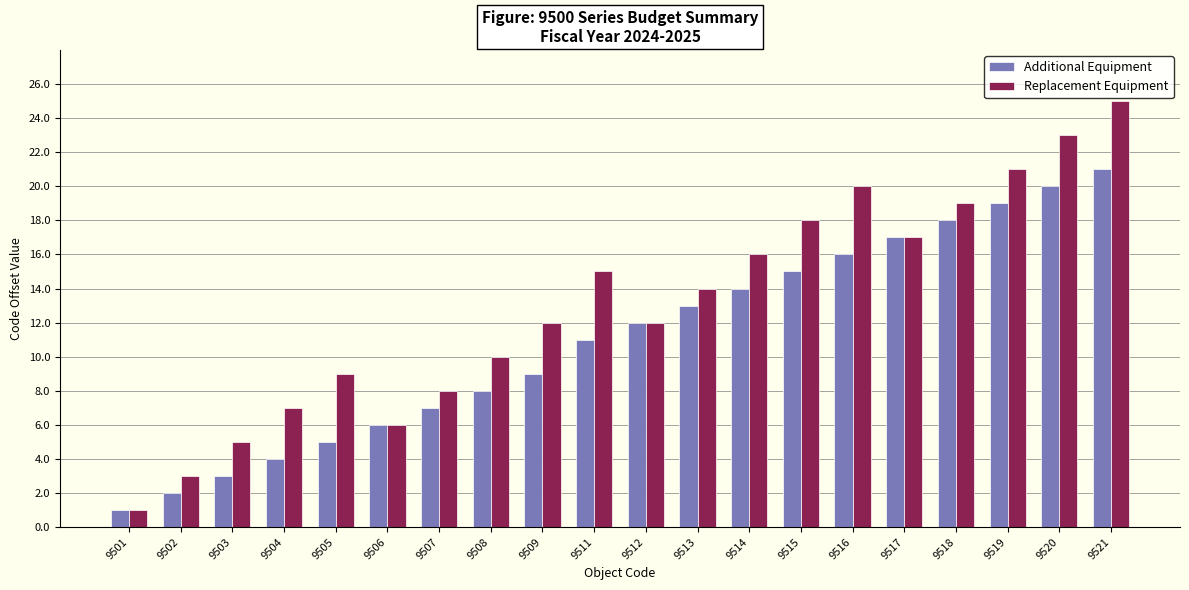

How many categories are shown in the chart?

20